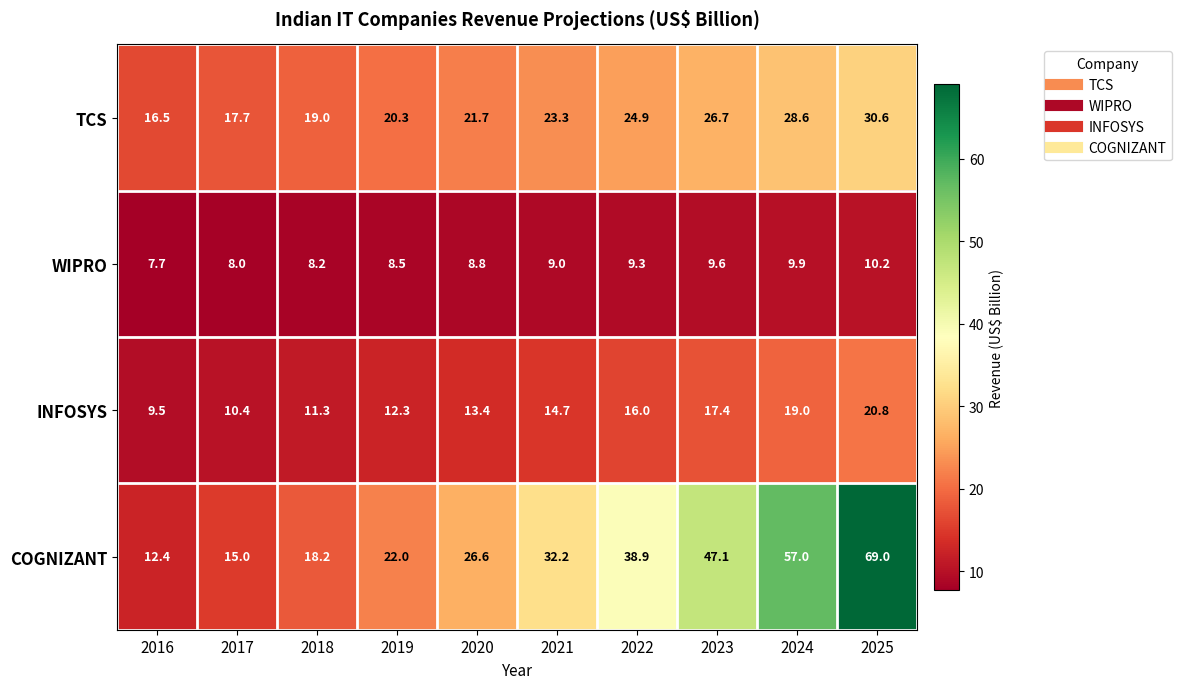

At which category is the sum across all series the highest?

2025